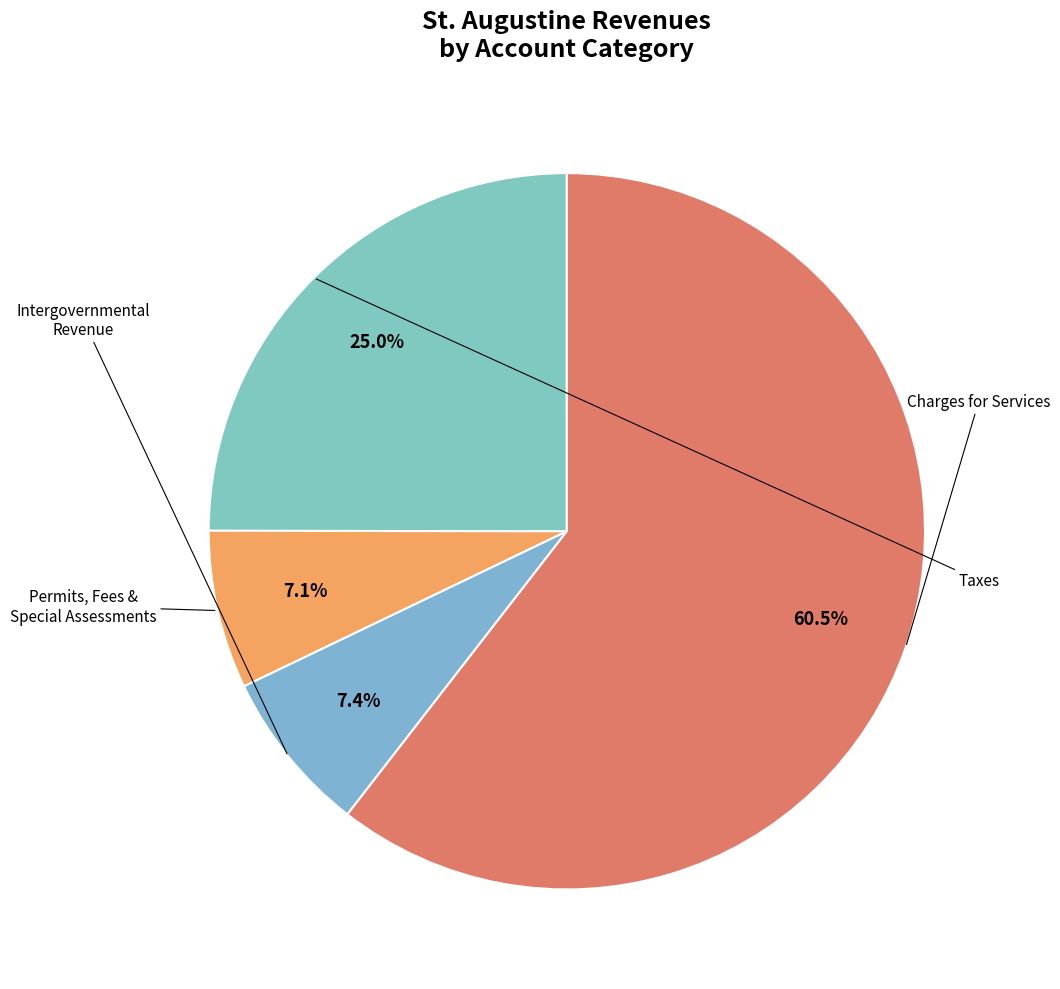

Count the number of slices in the pie.

4